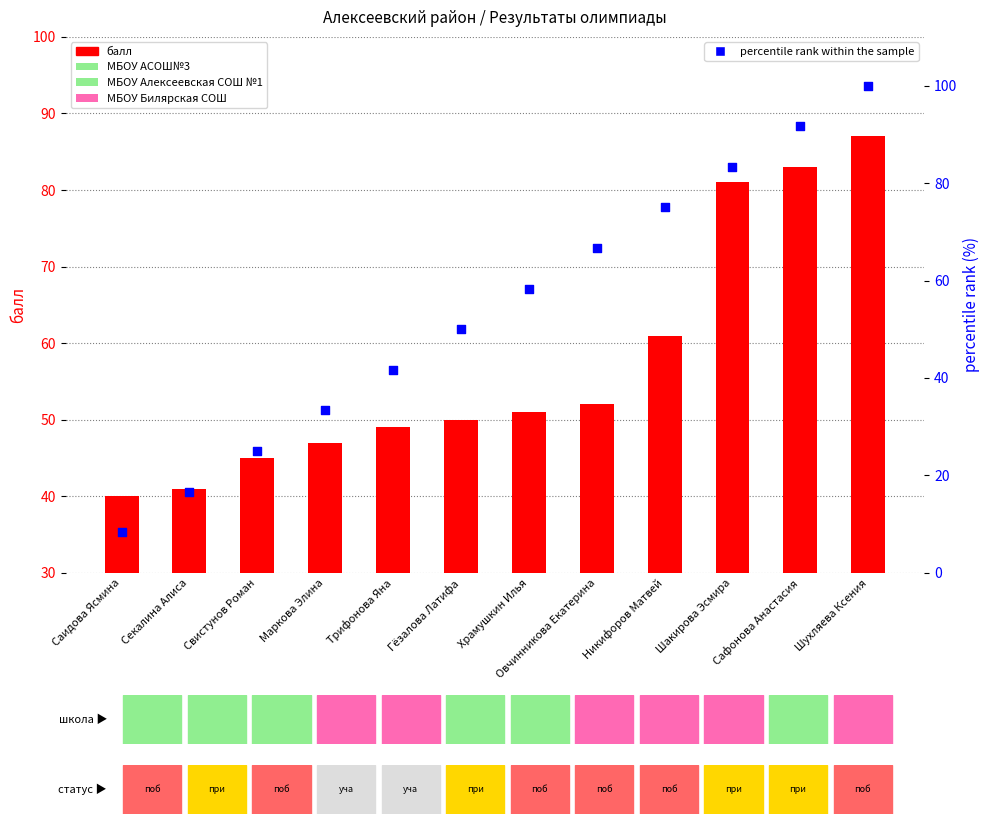

Which series has the largest total across all categories?

балл